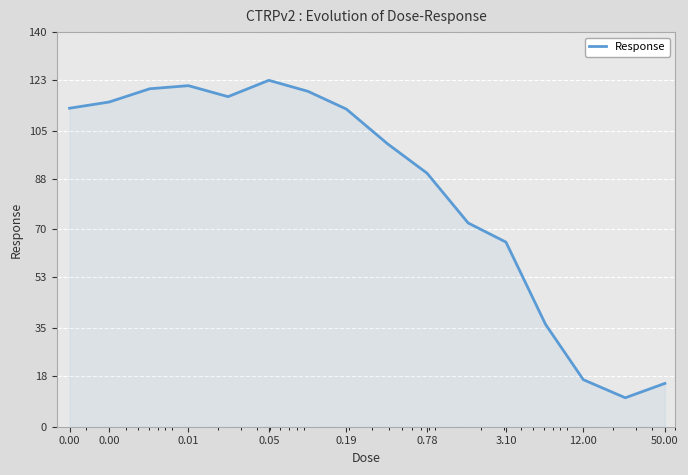

How many lines are shown in the chart?

1